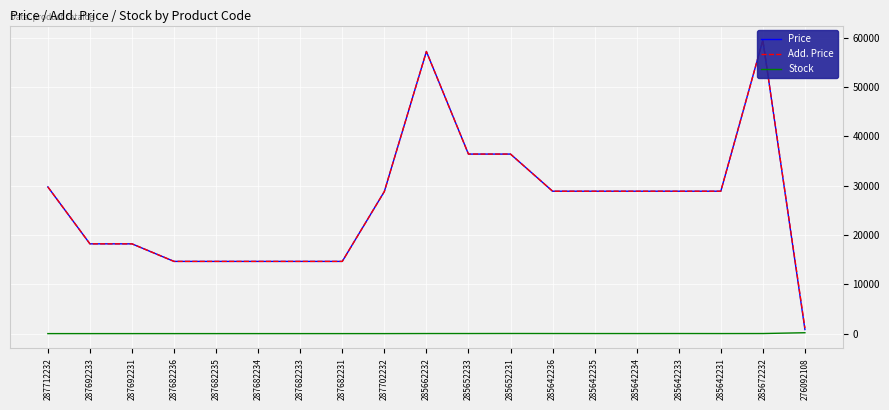

At which category is the sum across all series the highest?

285672232